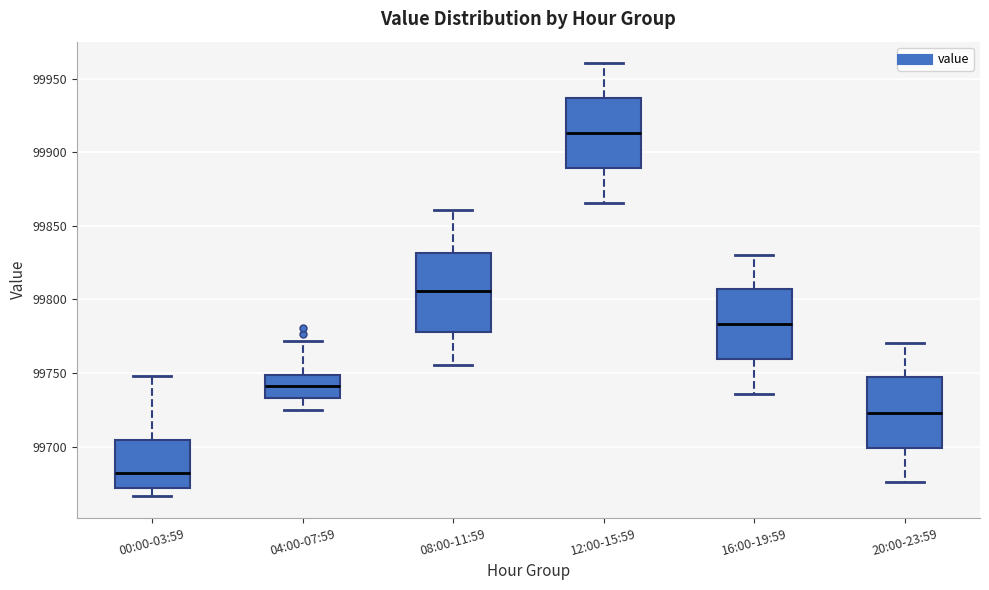

Reading left to right, transcribe this box plot: for each box, give where its median line is, the range the box spans, and where its two whiskers end, as read against the y-axis. The values are not printed on the chart, so give them approximately, as read against the axis.

00:00-03:59: median 99680, box 99670 to 99705, whiskers 99665 to 99750
04:00-07:59: median 99740, box 99735 to 99750, whiskers 99725 to 99770
08:00-11:59: median 99805, box 99780 to 99830, whiskers 99755 to 99860
12:00-15:59: median 99915, box 99890 to 99935, whiskers 99865 to 99960
16:00-19:59: median 99785, box 99760 to 99805, whiskers 99735 to 99830
20:00-23:59: median 99725, box 99700 to 99745, whiskers 99675 to 99770